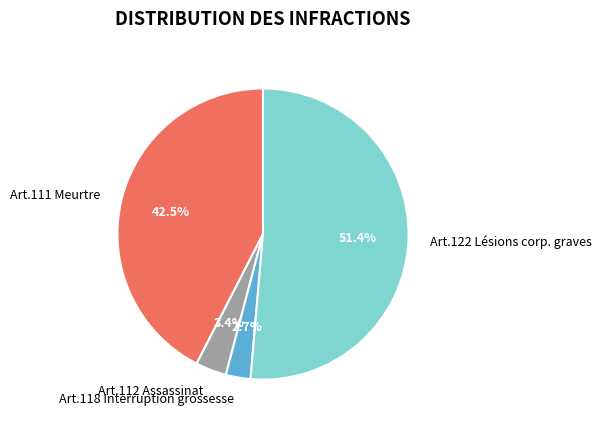

Does Art.118 Interruption grossesse represent more than half of the total?

No